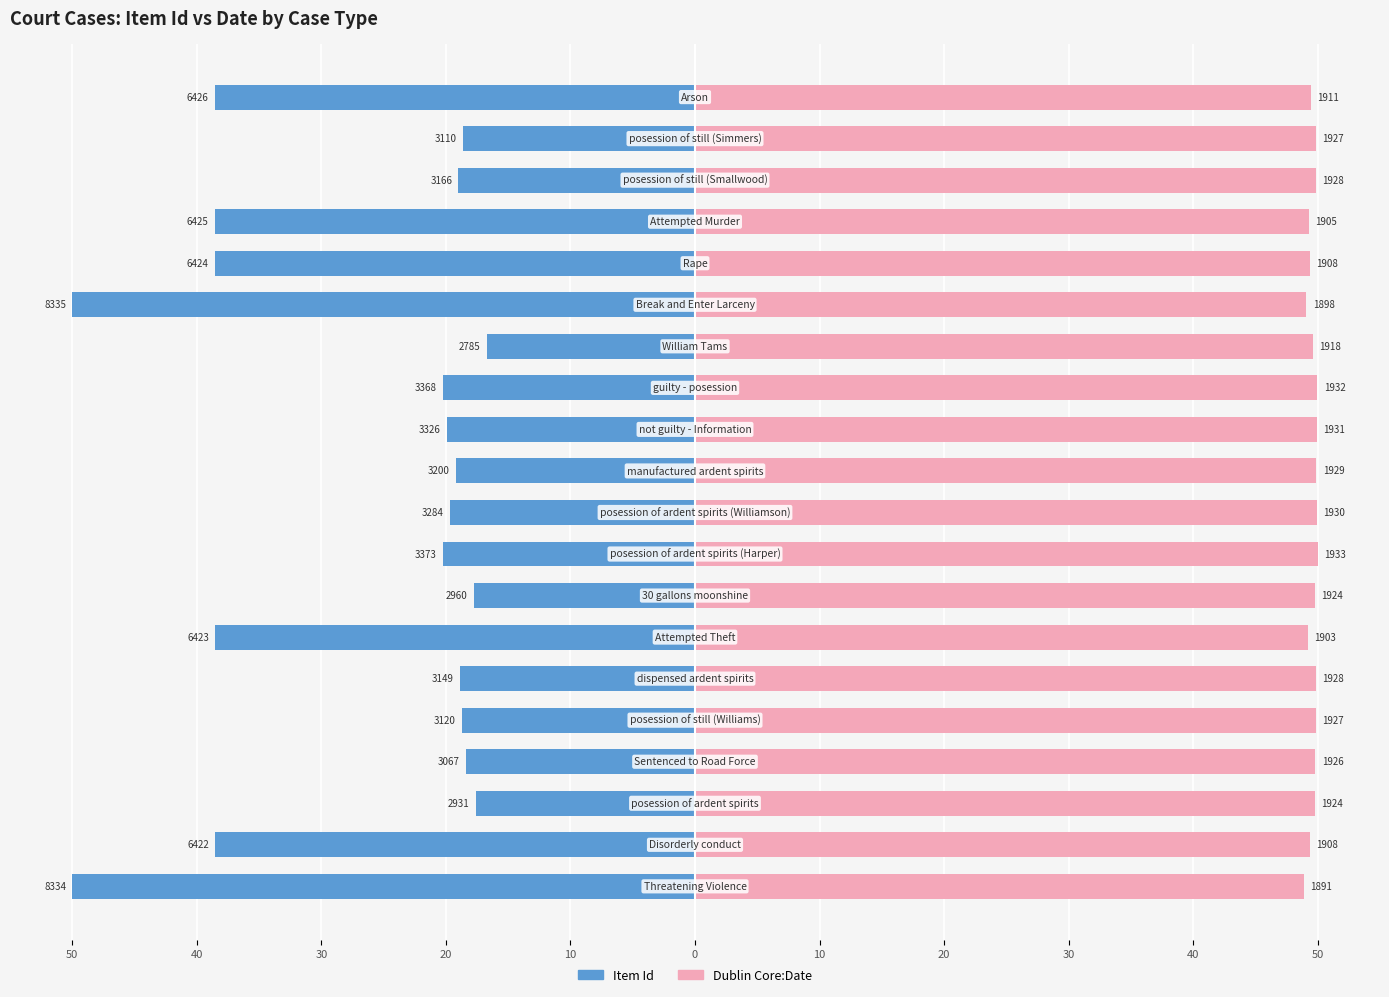

At how many categories does at least one series exceed -21?

20